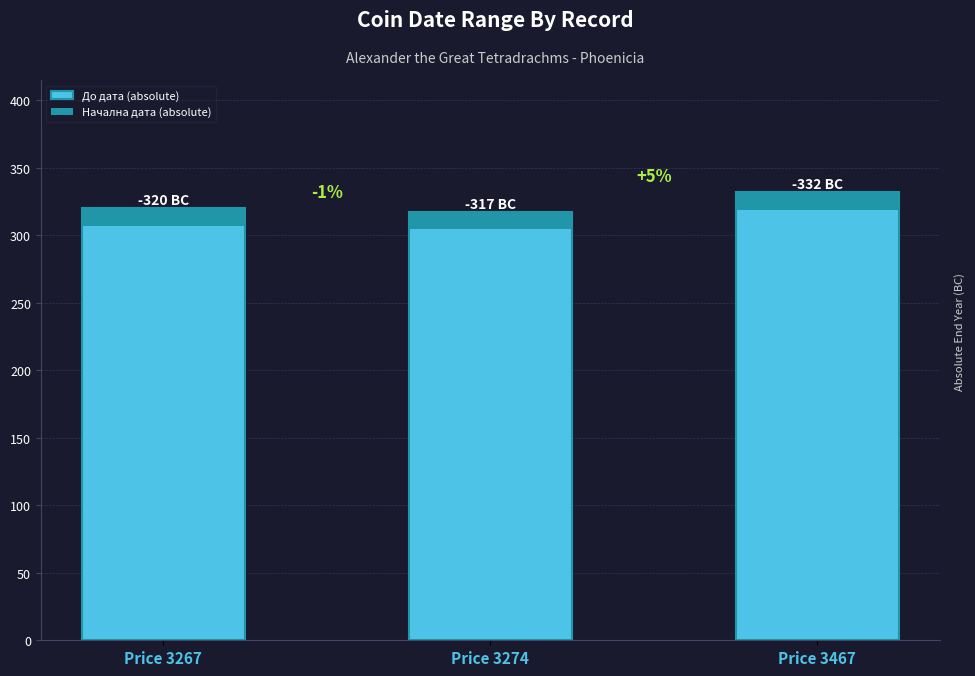

Between Price 3274 and Price 3467, which is larger?

Price 3467